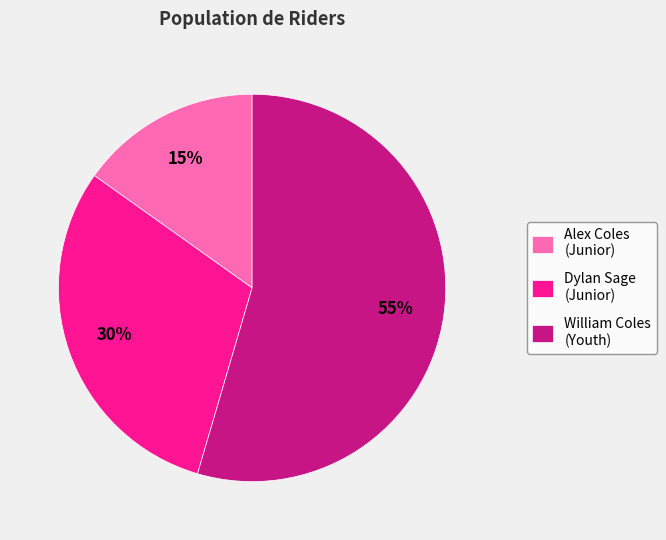

How many slices are in this pie chart?

3